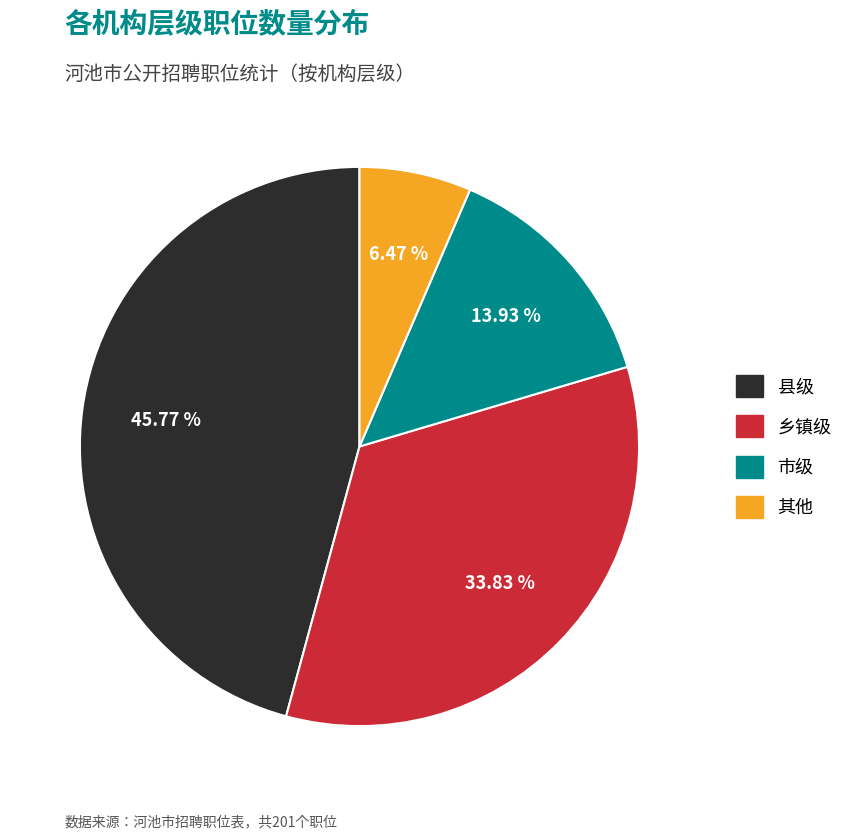

What percentage do 县级 and 市级 together represent?

59.7%